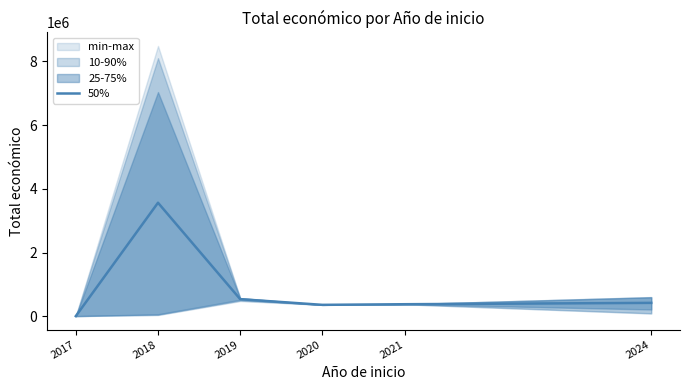

What is the value of the 5th point from the left?

383163.6